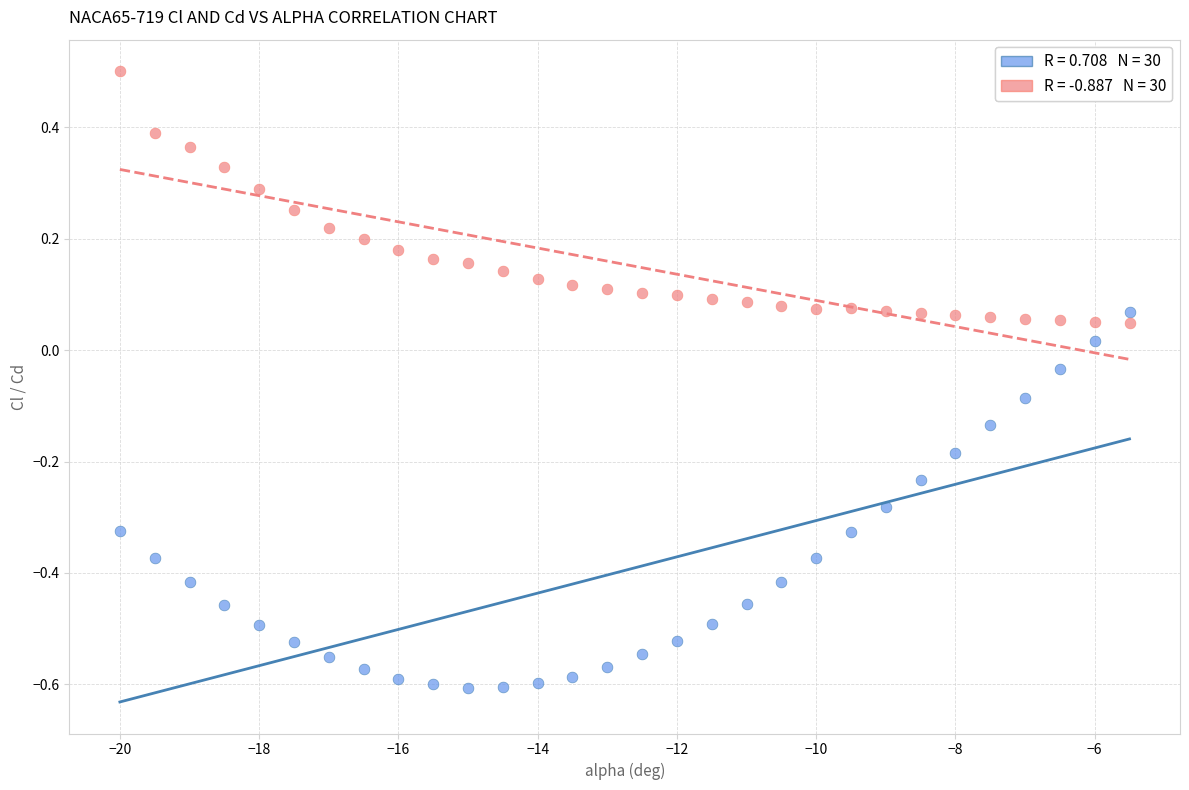

Across all data points, what is the range of Y values (max minus min)?

1.1